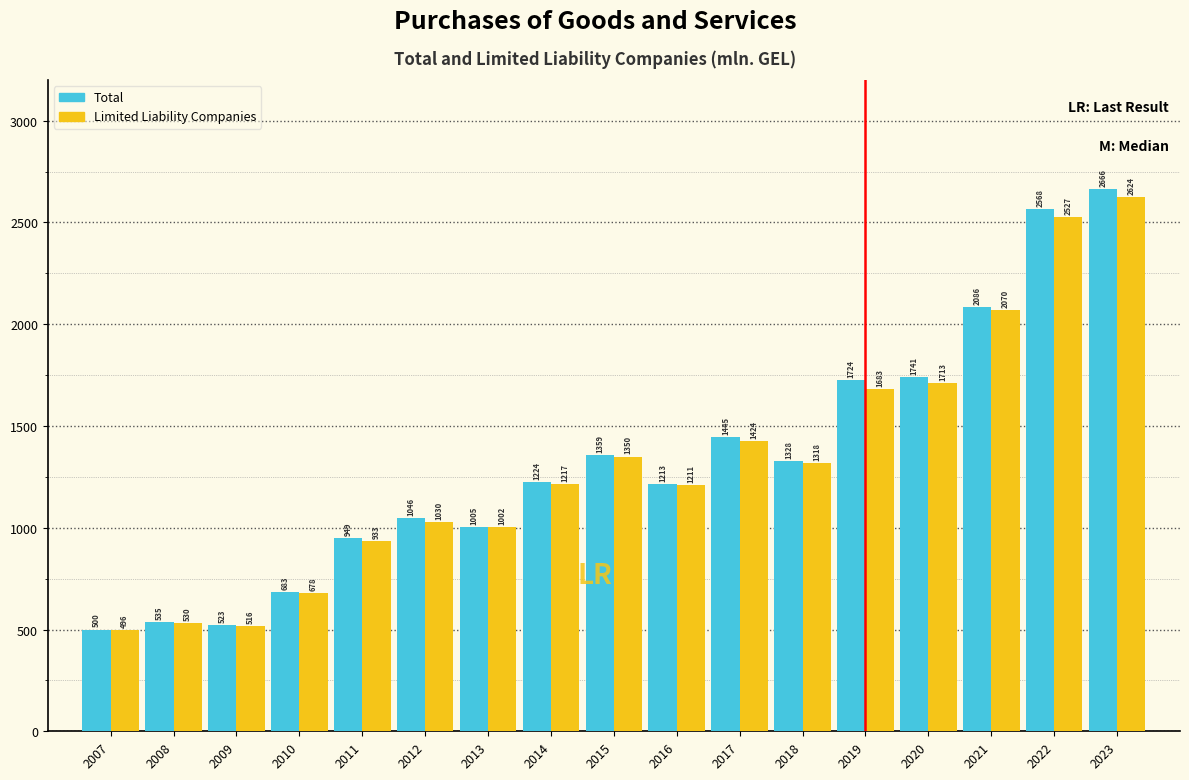

Which series has the widest spread of values?

Total